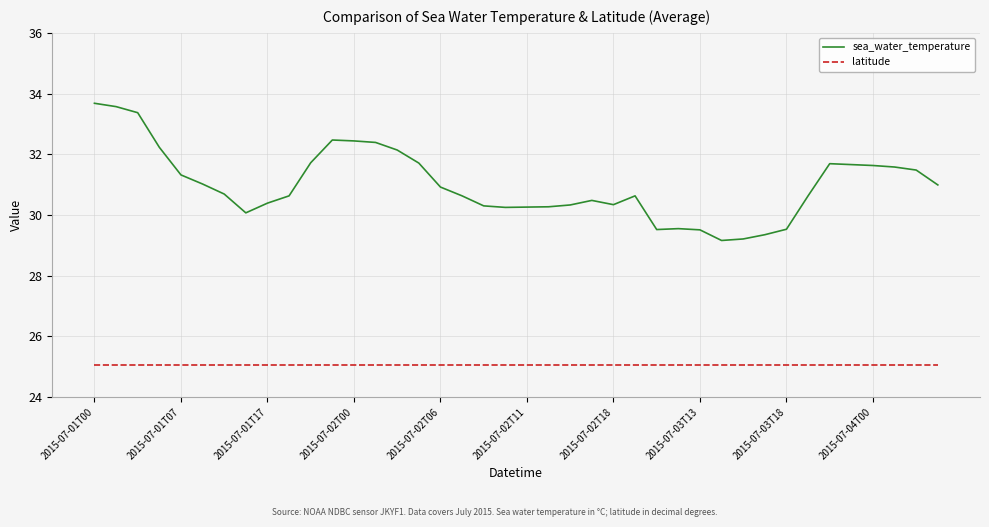

Rank the series by their maximum value, from lowest to highest.

latitude, sea_water_temperature